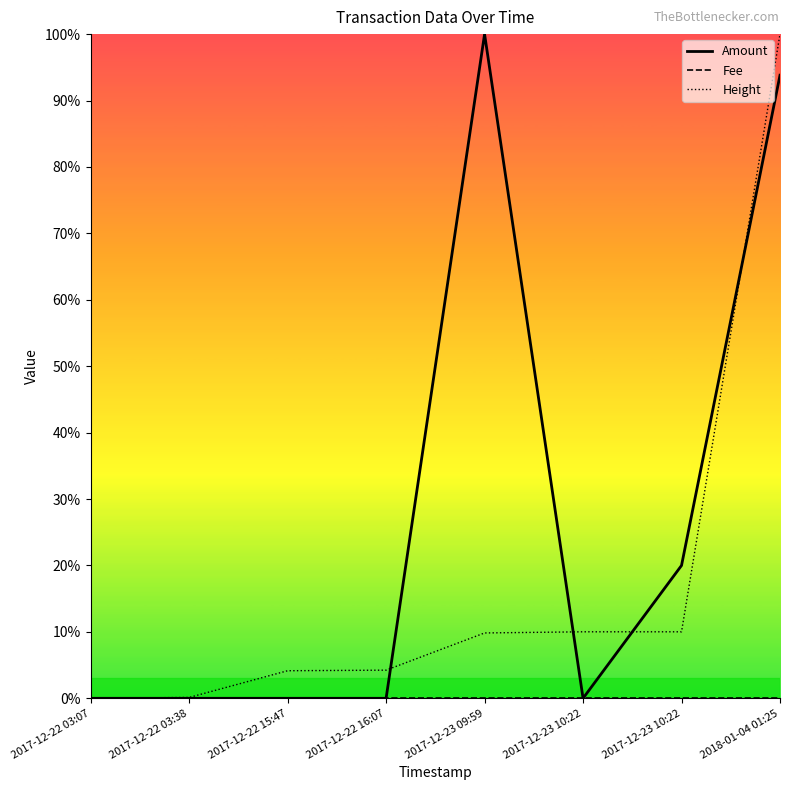

The value of Fee at 2017-12-23 09:59 is 0.0. True or false?

True